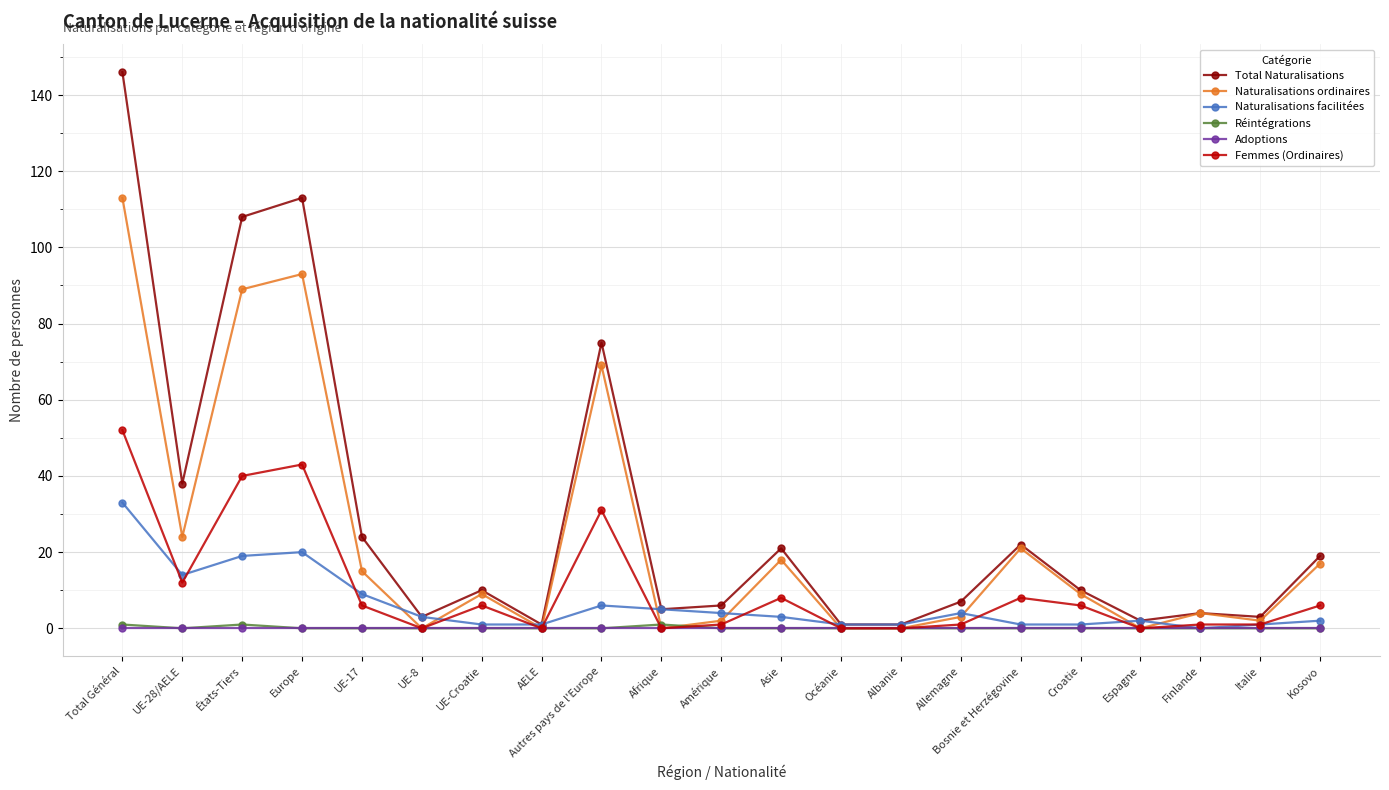

What is the difference between the maximum and minimum values in the Femmes (Ordinaires) series?

52